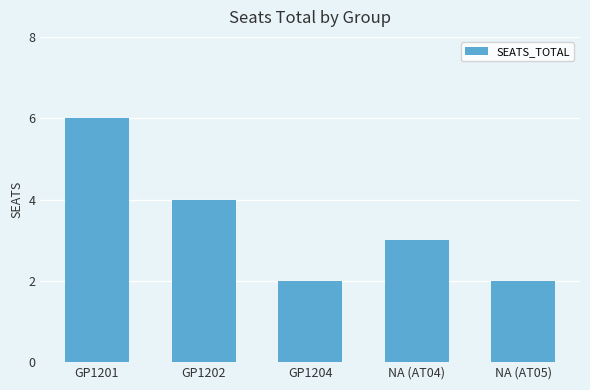

Reading right to left, list all the values displayed in this chart.

2	3	2	4	6